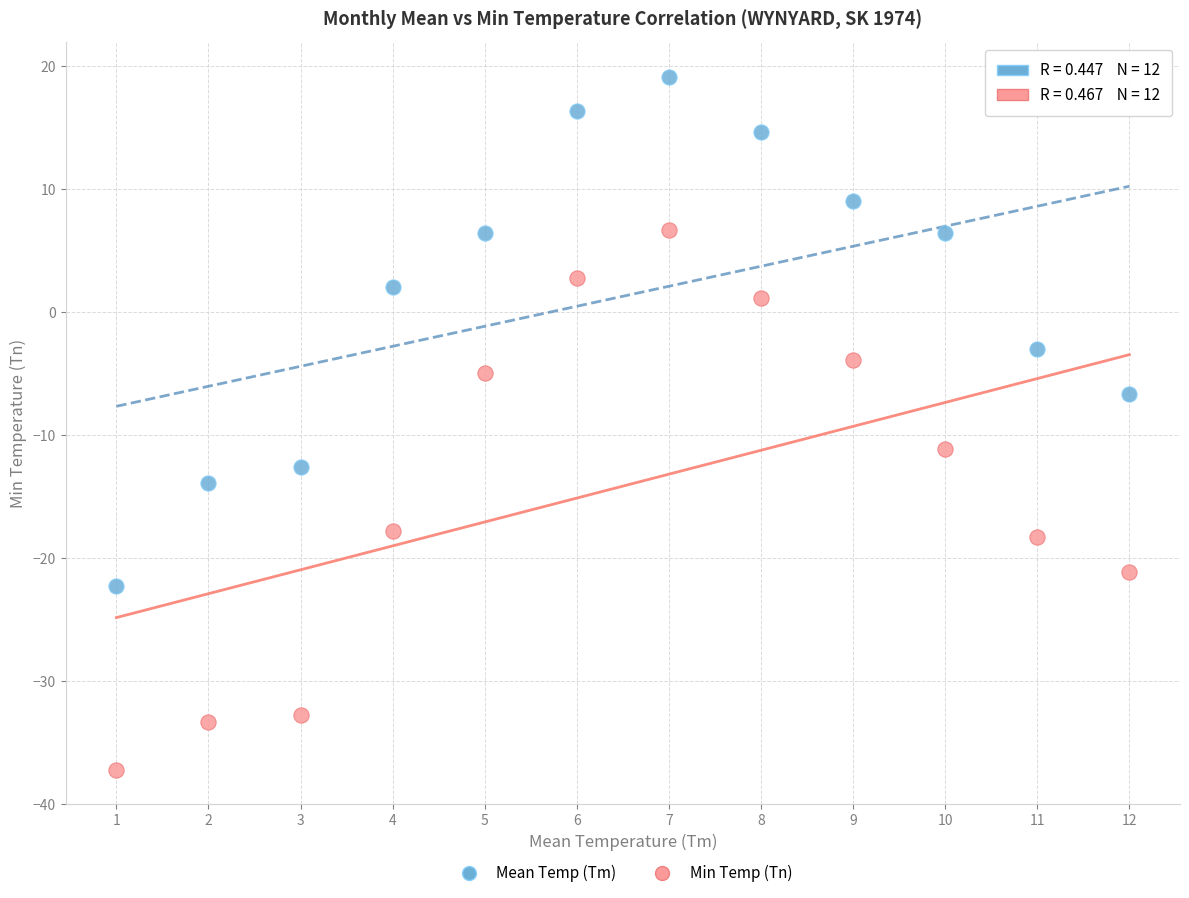

In the Min Temp (Tn) series, what Y value is closest to -15?

-17.8